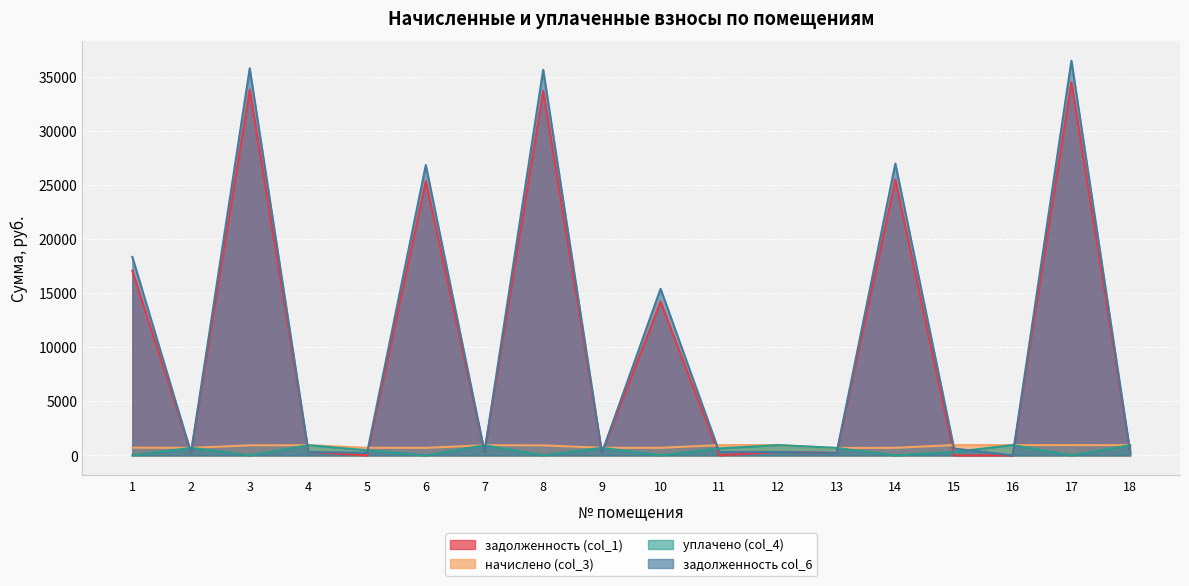

What is the sum of all уплачено (col_4) values?

8259.3